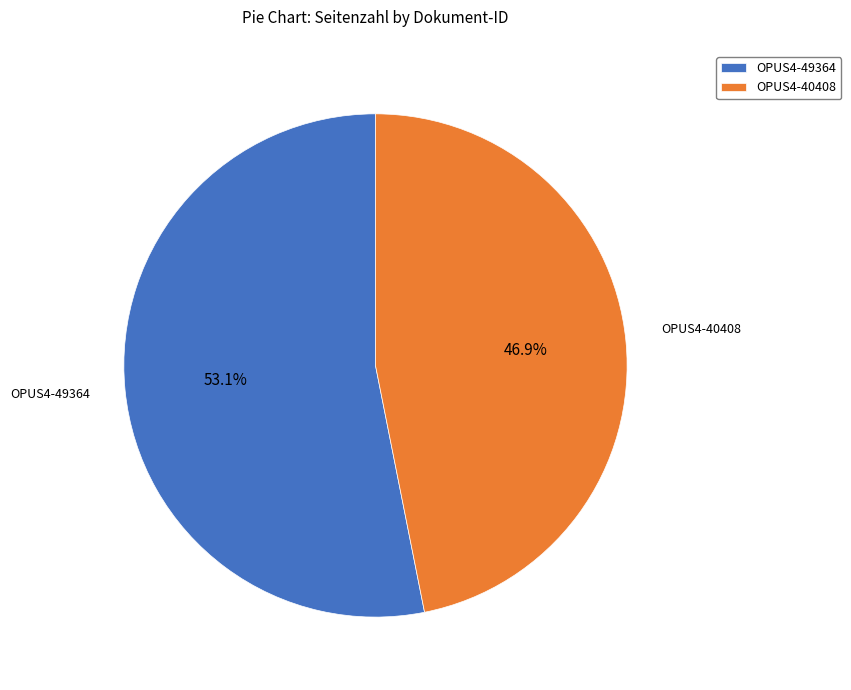

What is the total percentage of OPUS4-40408 and OPUS4-49364?

100.0%